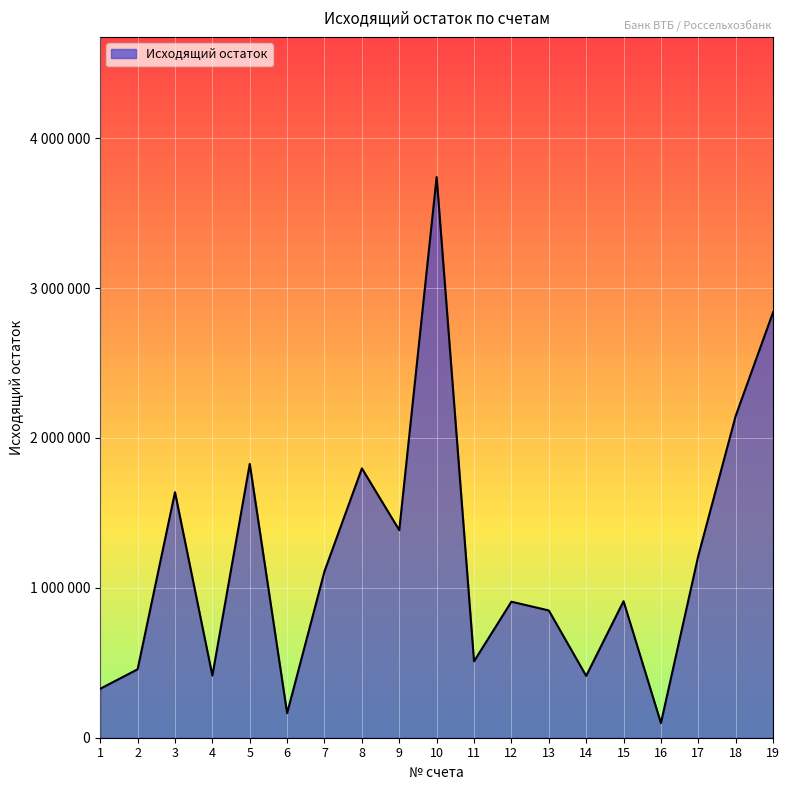

What is the maximum value shown in the chart?

3740585.9